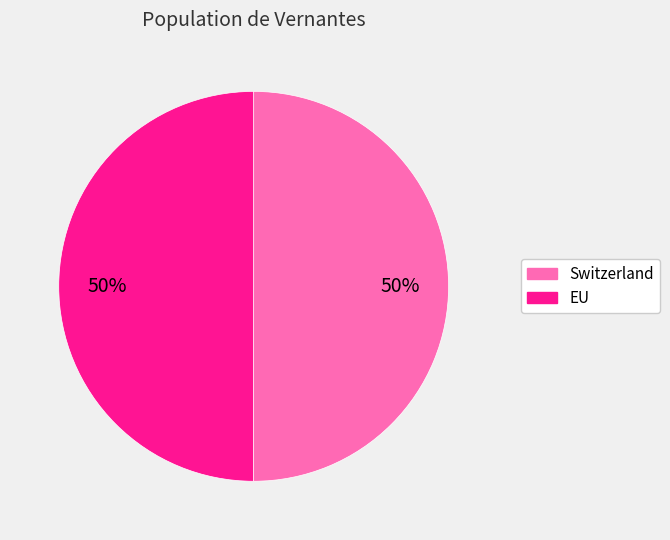

Is it true that EU is 50% of the pie?

True